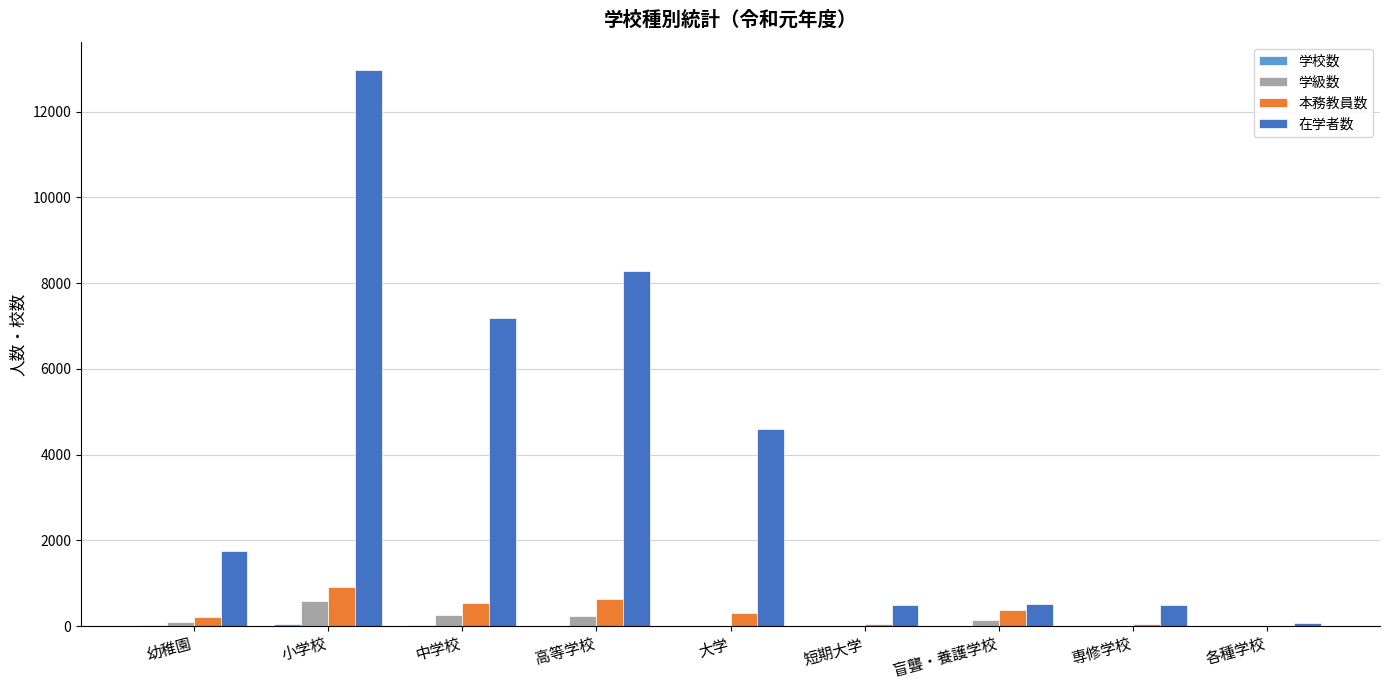

Which category has the highest value across all series?

小学校